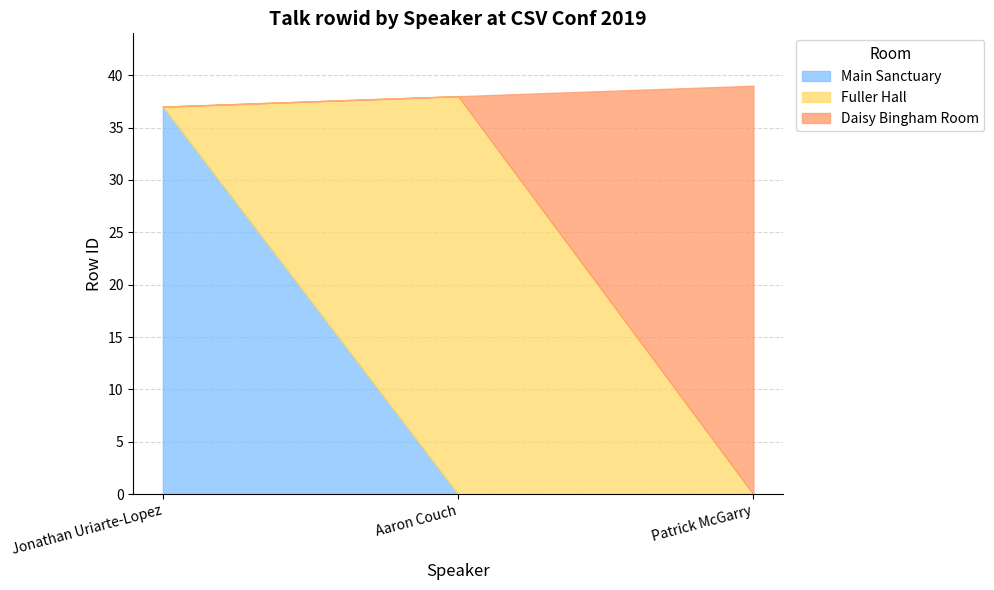

The value of Main Sanctuary at Jonathan Uriarte-Lopez is 37. True or false?

True